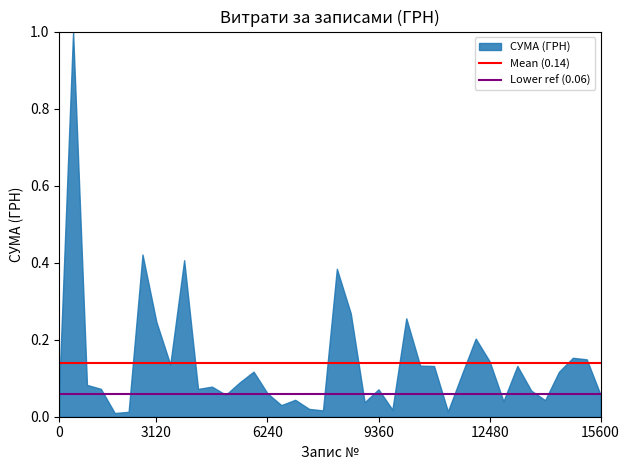

What is the sum of the Lower ref (0.06) values at 3120 and 0?

0.1